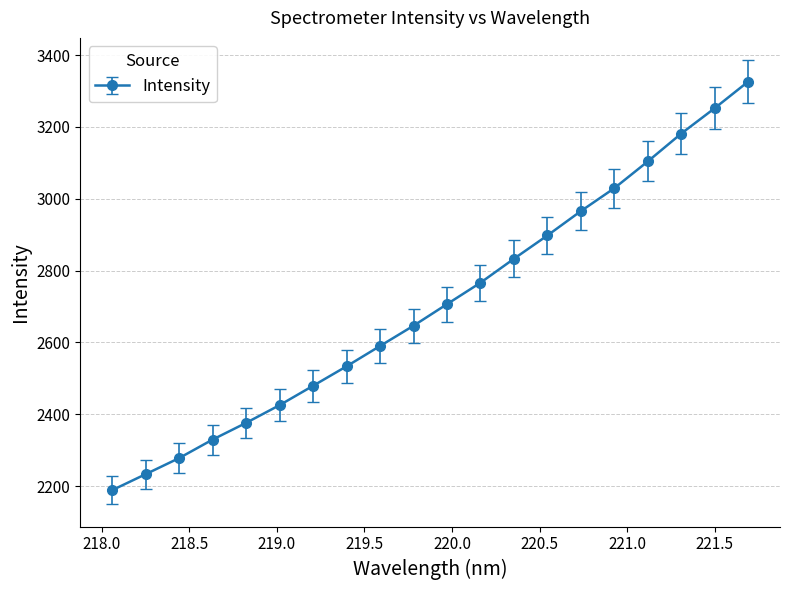

What is the difference between the second highest and second lowest values?

1019.2